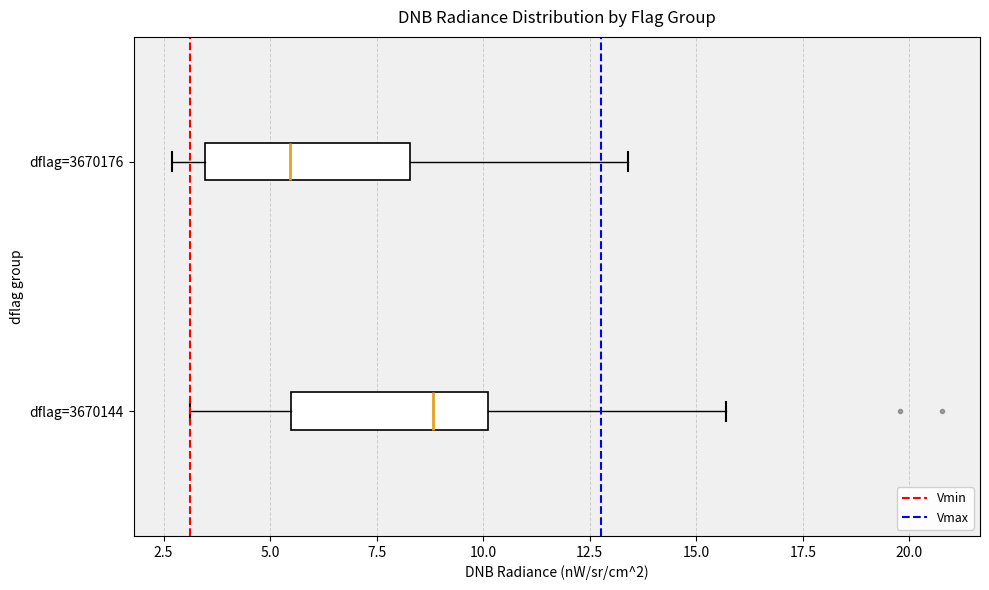

Which box's median line is the furthest to the left?

dflag=3670176